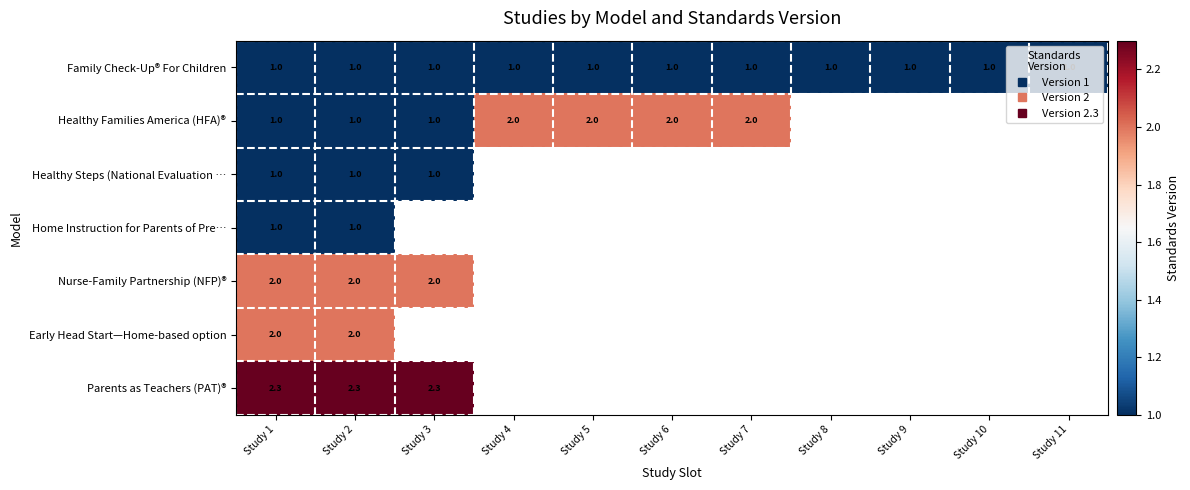

Which series has the widest spread of values?

Healthy Families America (HFA)®